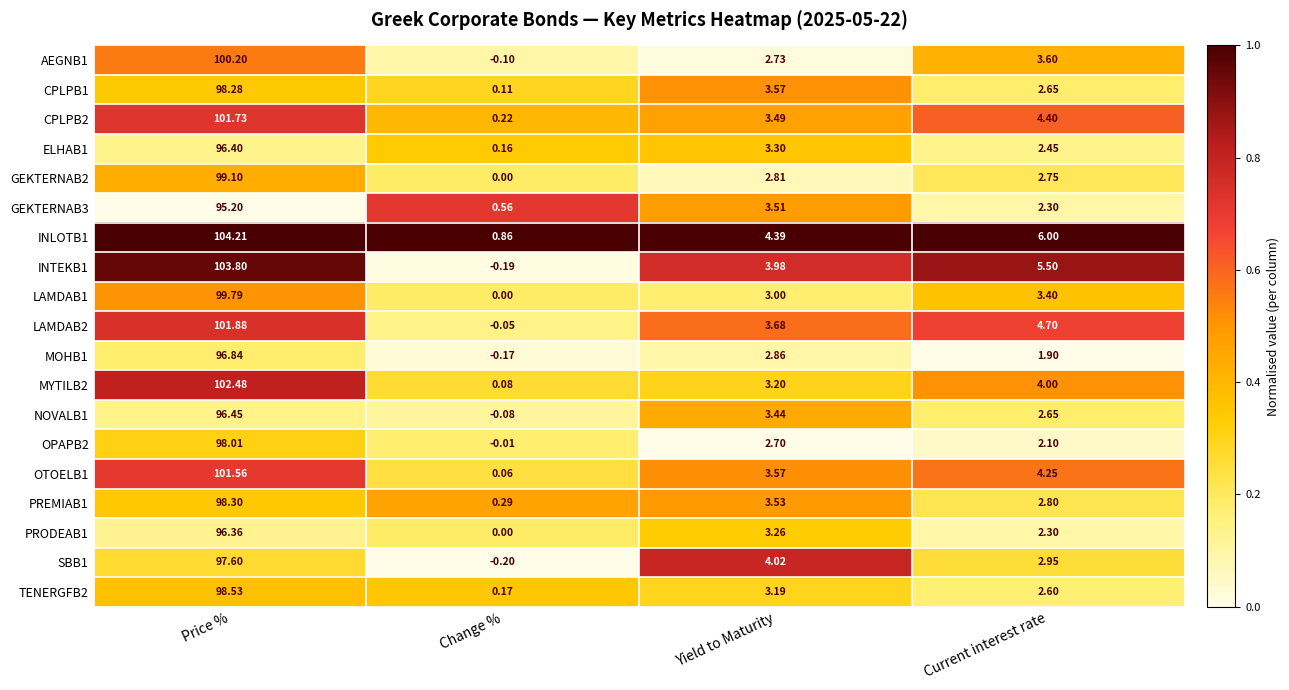

At which category is the sum across all series the highest?

Price %